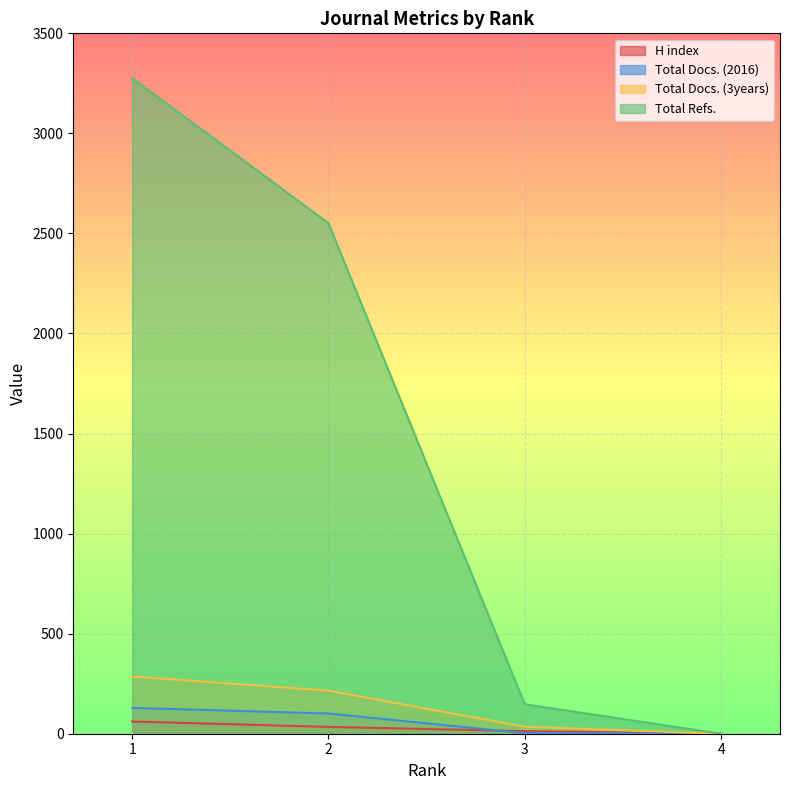

At which category does the chart reach its minimum across all series?

4